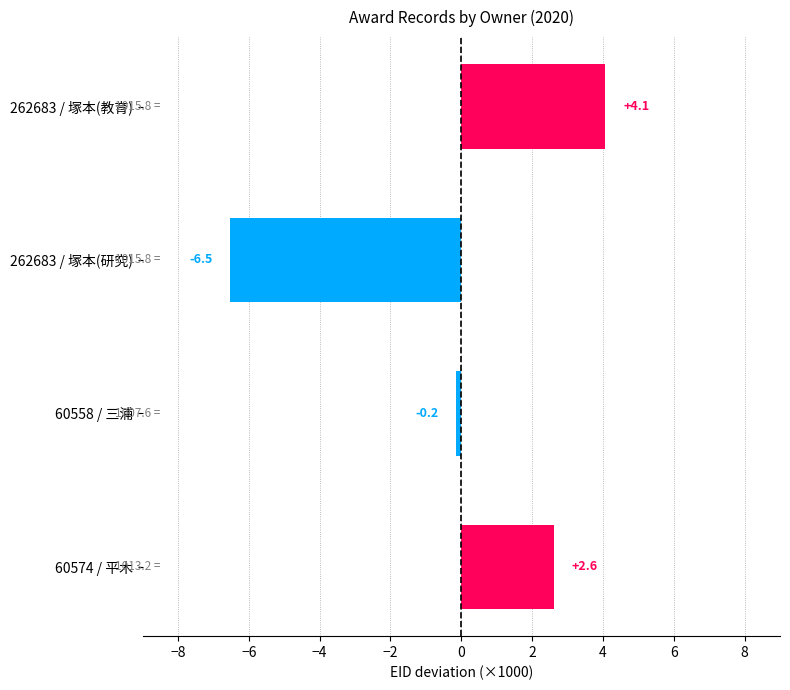

What is the change in value from 262683 / 塚本(教育) to 60574 / 平木?

-1.5